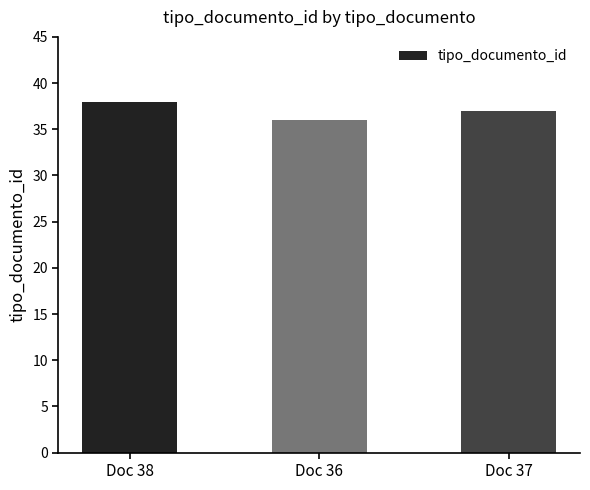

The chart shows a value of 10 at Doc 36. True or false?

False